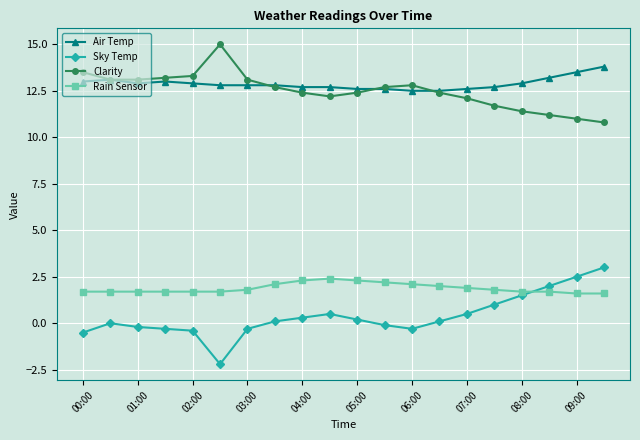

Is this an area chart (filled region under the line)?

No